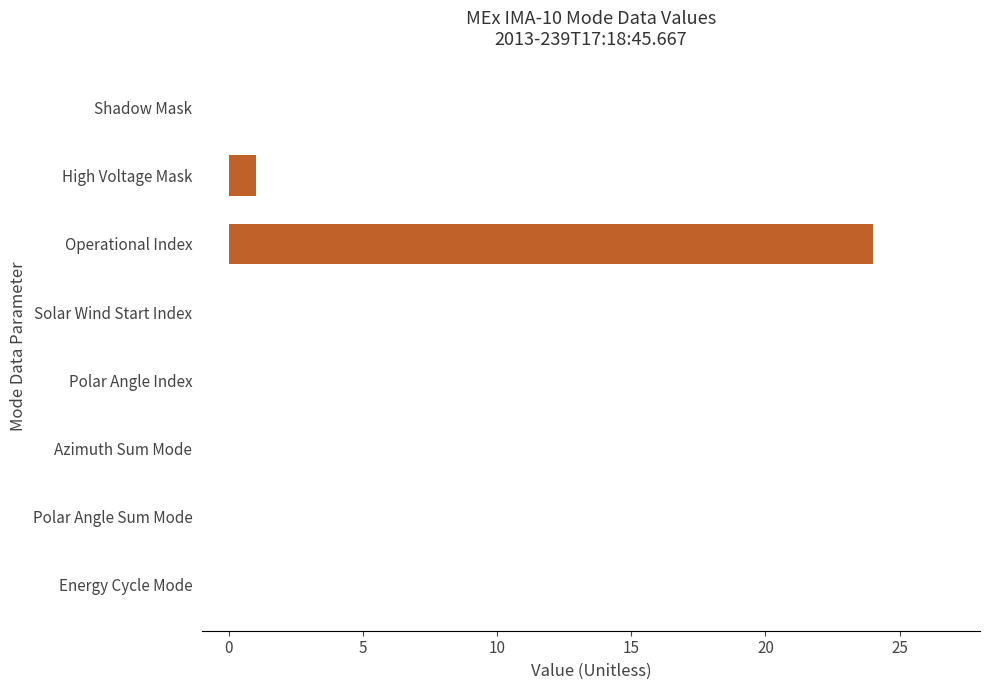

Reading bottom to top, list all the values displayed in this chart.

Energy Cycle Mode=0	Polar Angle Sum Mode=0	Azimuth Sum Mode=0	Polar Angle Index=0	Solar Wind Start Index=0	Operational Index=24	High Voltage Mask=1	Shadow Mask=0